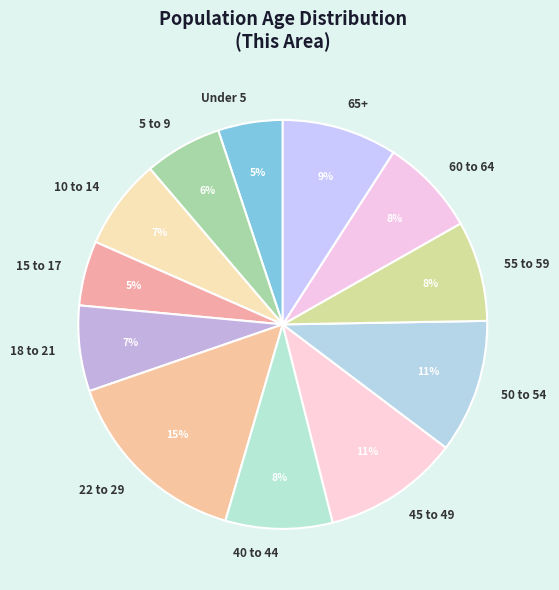

To the nearest percent, what percentage of the pie is 10 to 14?

7%